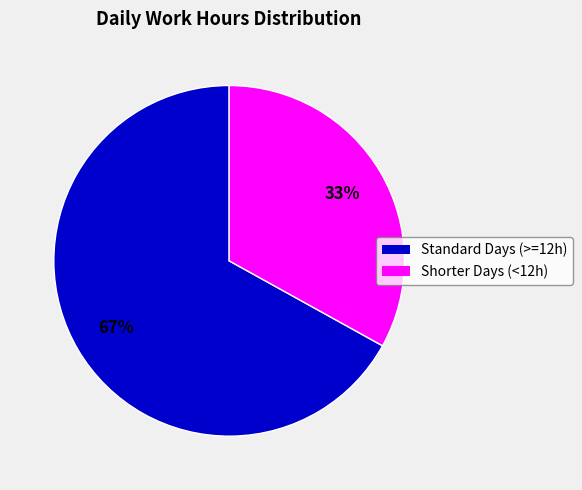

Is there any slice that represents more than half of the pie?

Yes